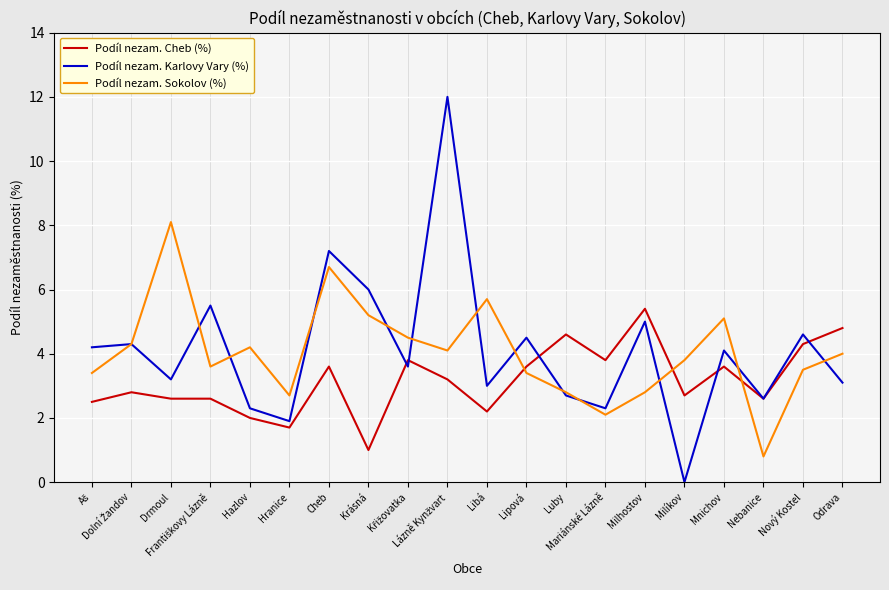

How many distinct data groups are displayed?

3